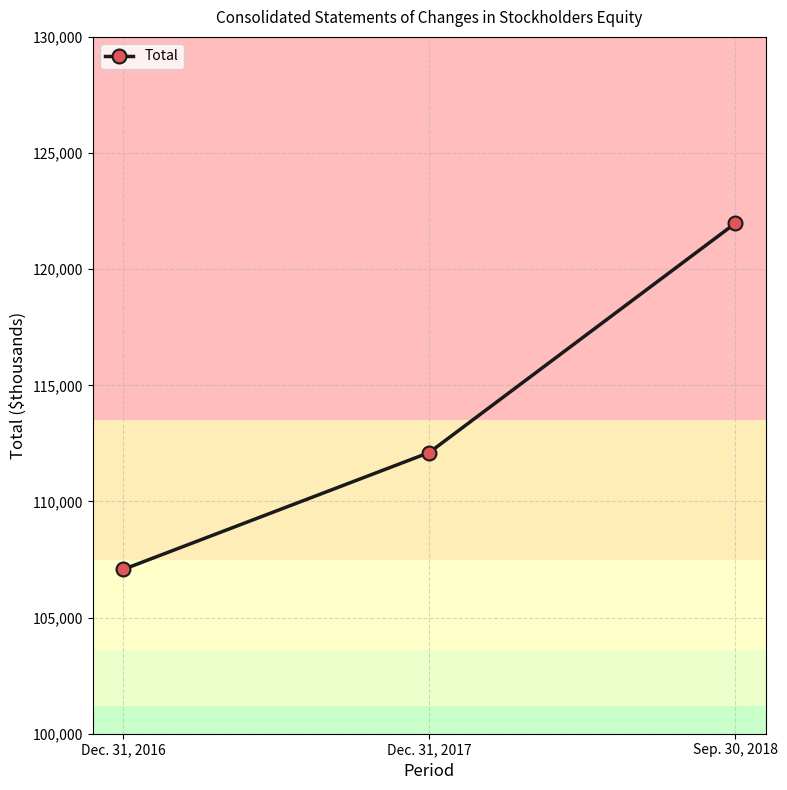

What is the label of the 1st point from the left?

Dec. 31, 2016